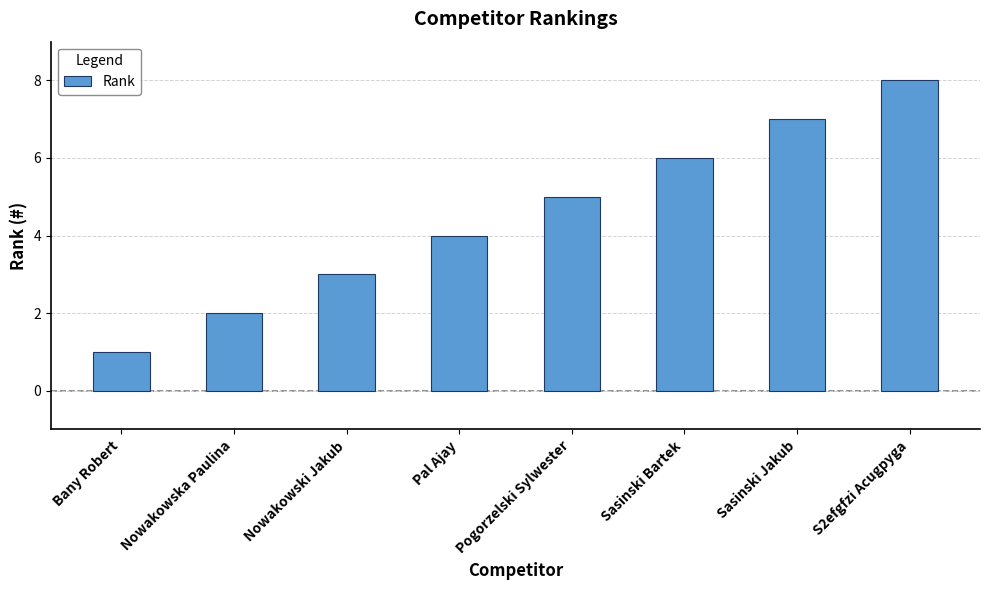

The chart shows a value of 6 at Sasinski Bartek. True or false?

True